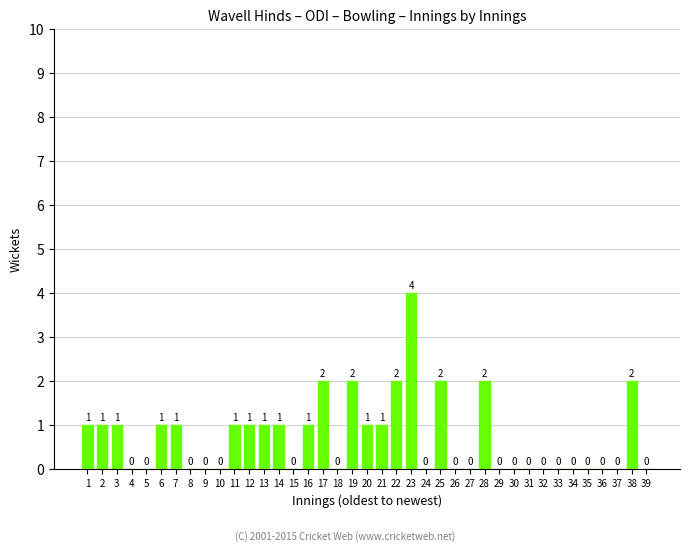

What is the sum of all values?

28